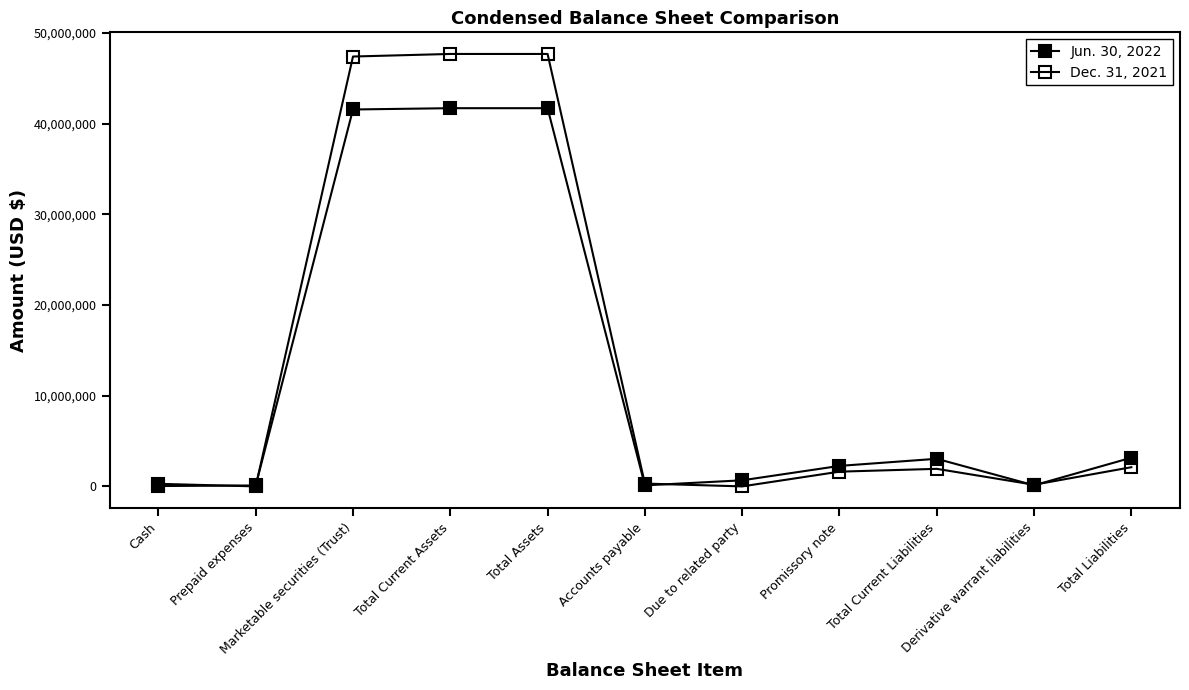

How many lines are shown in the chart?

2